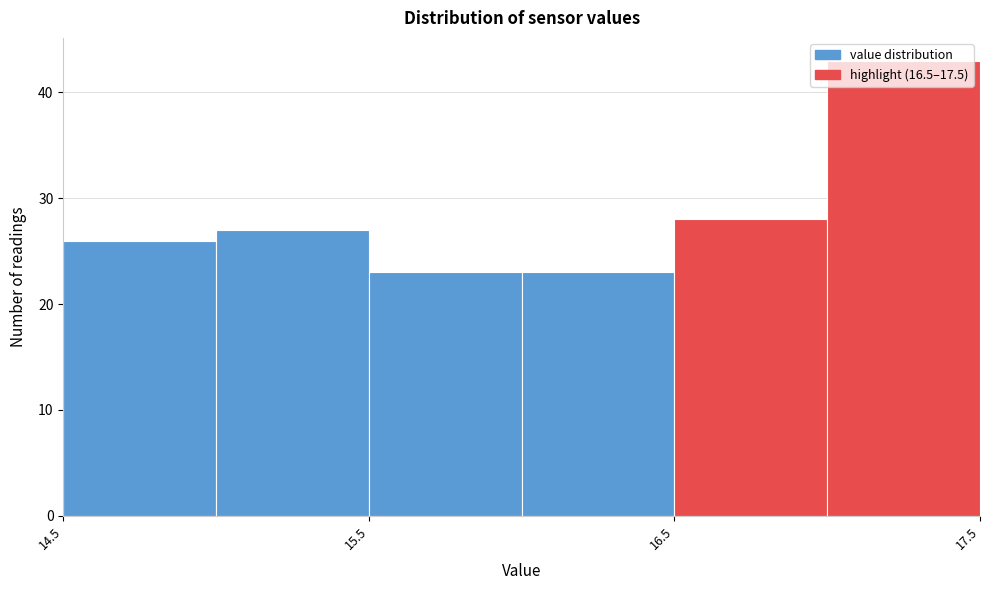

Reading left to right, list every bar in this chart as the range it spans on the x-axis followed by its height. The values are not printed on the chart, so give them approximately, as read against the axis.

14.5 to 15.0: 26
15.0 to 15.5: 27
15.5 to 16.0: 23
16.0 to 16.5: 23
16.5 to 17.0: 28
17.0 to 17.5: 43